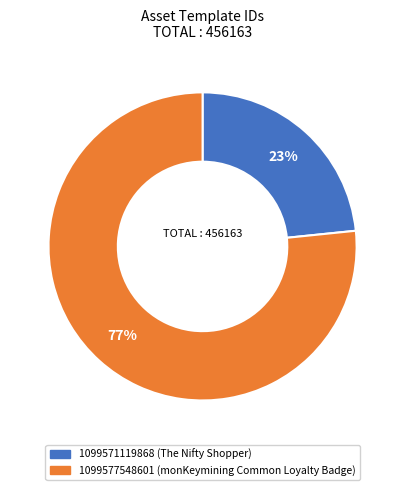

Is there any slice that represents more than half of the pie?

Yes